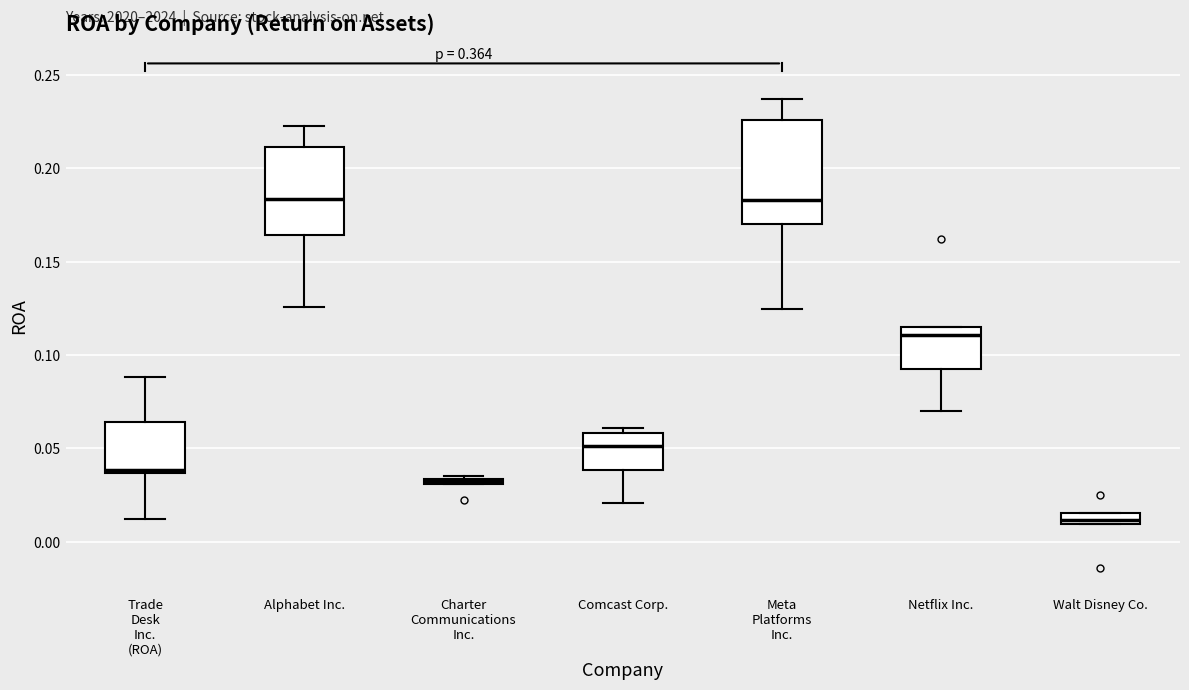

Comparing the boxes themselves (not the whiskers), which one is the tallest?

Meta Platforms Inc.